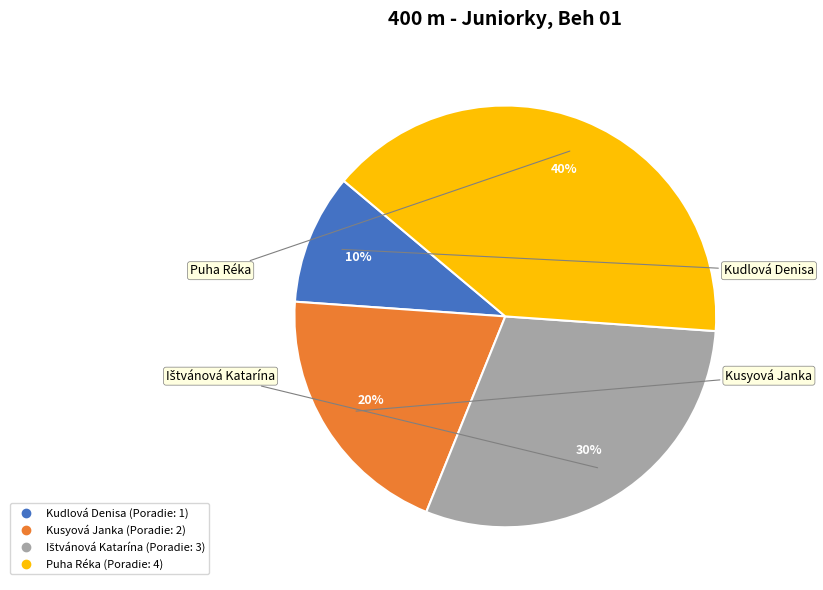

How many slices are in this pie chart?

4